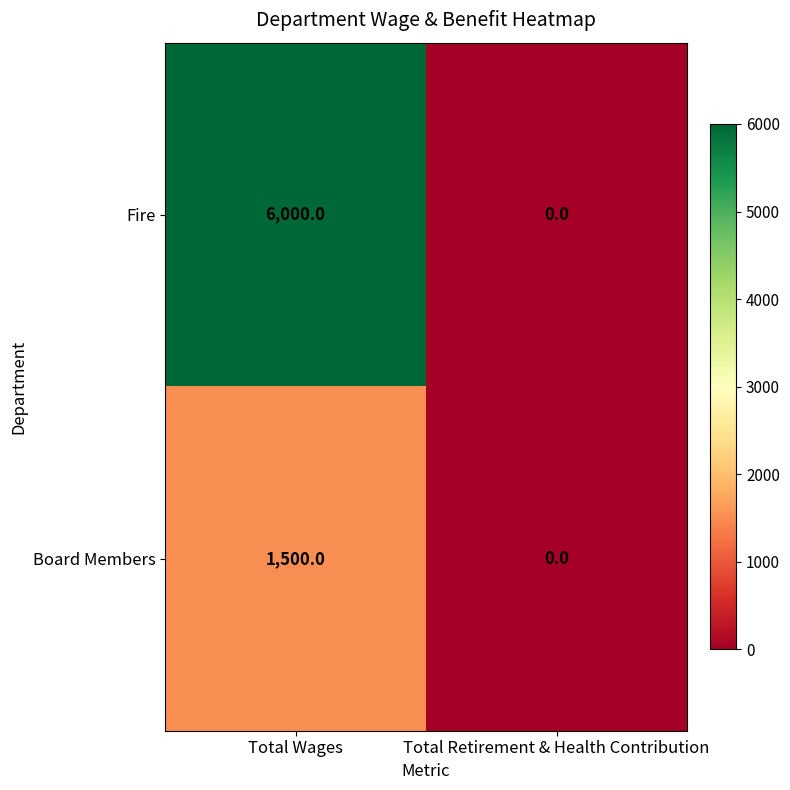

What is the spread (max minus min) of values at Total Wages?

4500